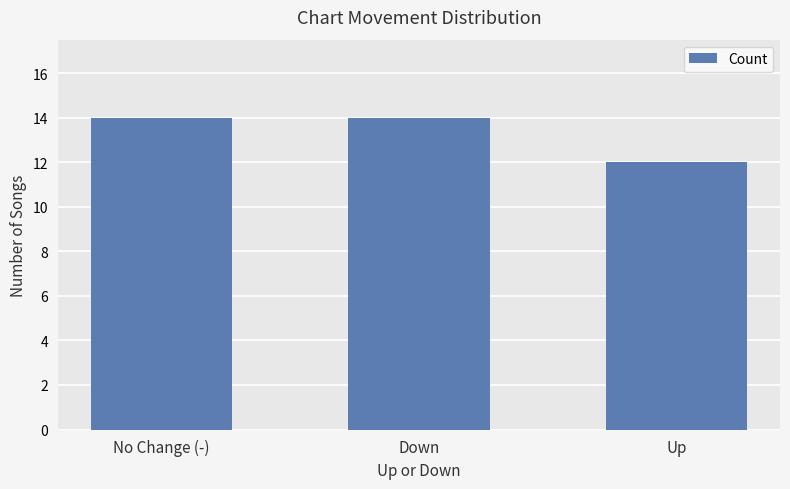

Reading left to right, extract all data points from this chart.

14	14	12